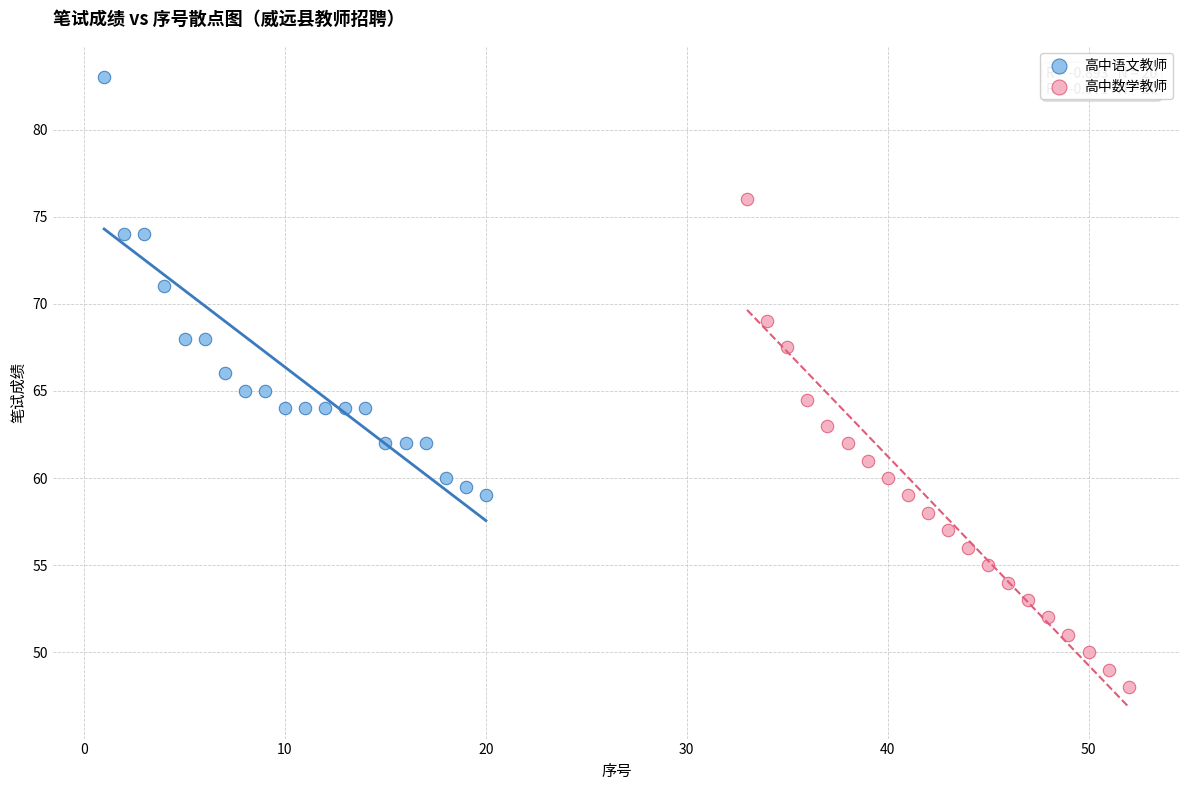

Which series has the widest spread of Y values?

高中数学教师